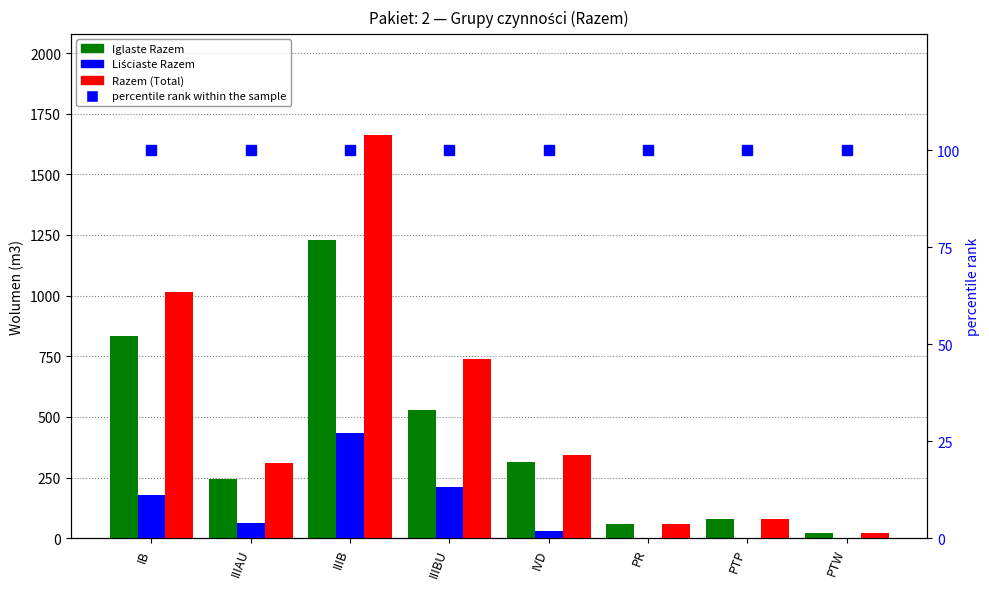

Which series changed the most between IB and IIIBU?

Iglaste Razem